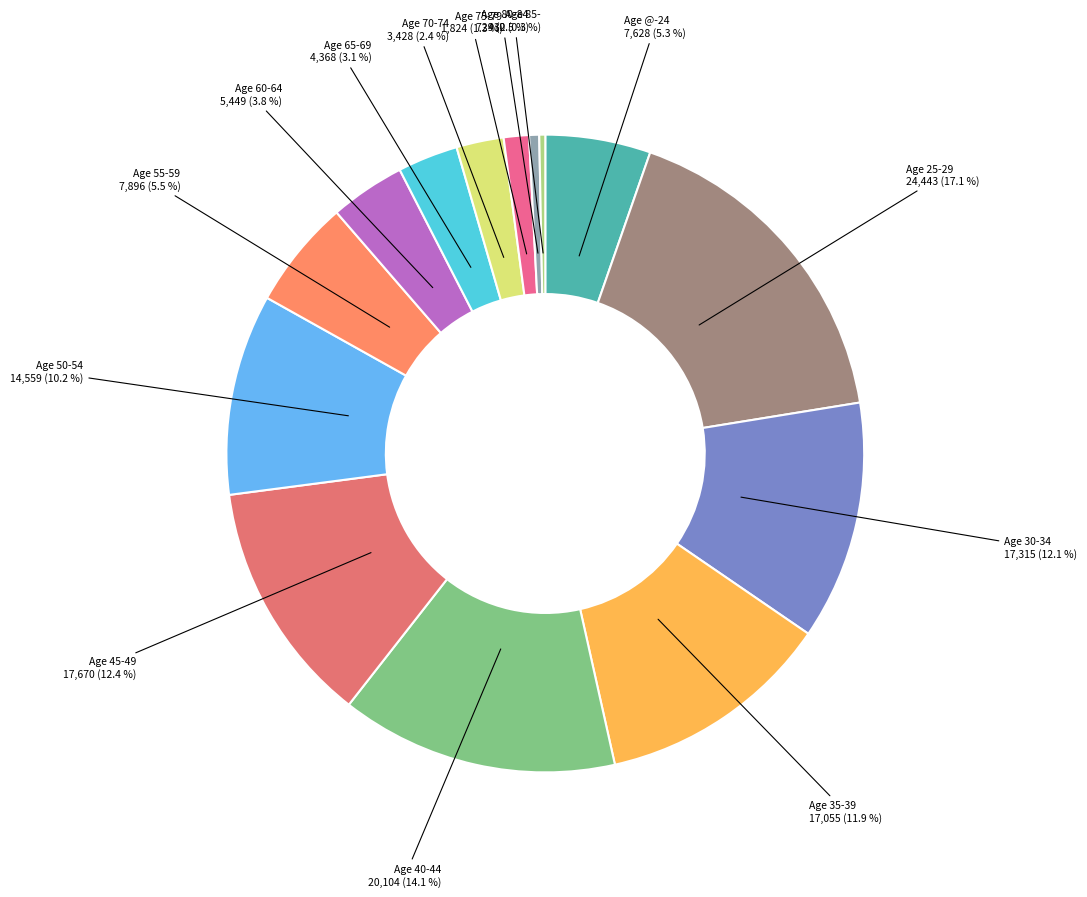

Does any single category account for the majority?

No